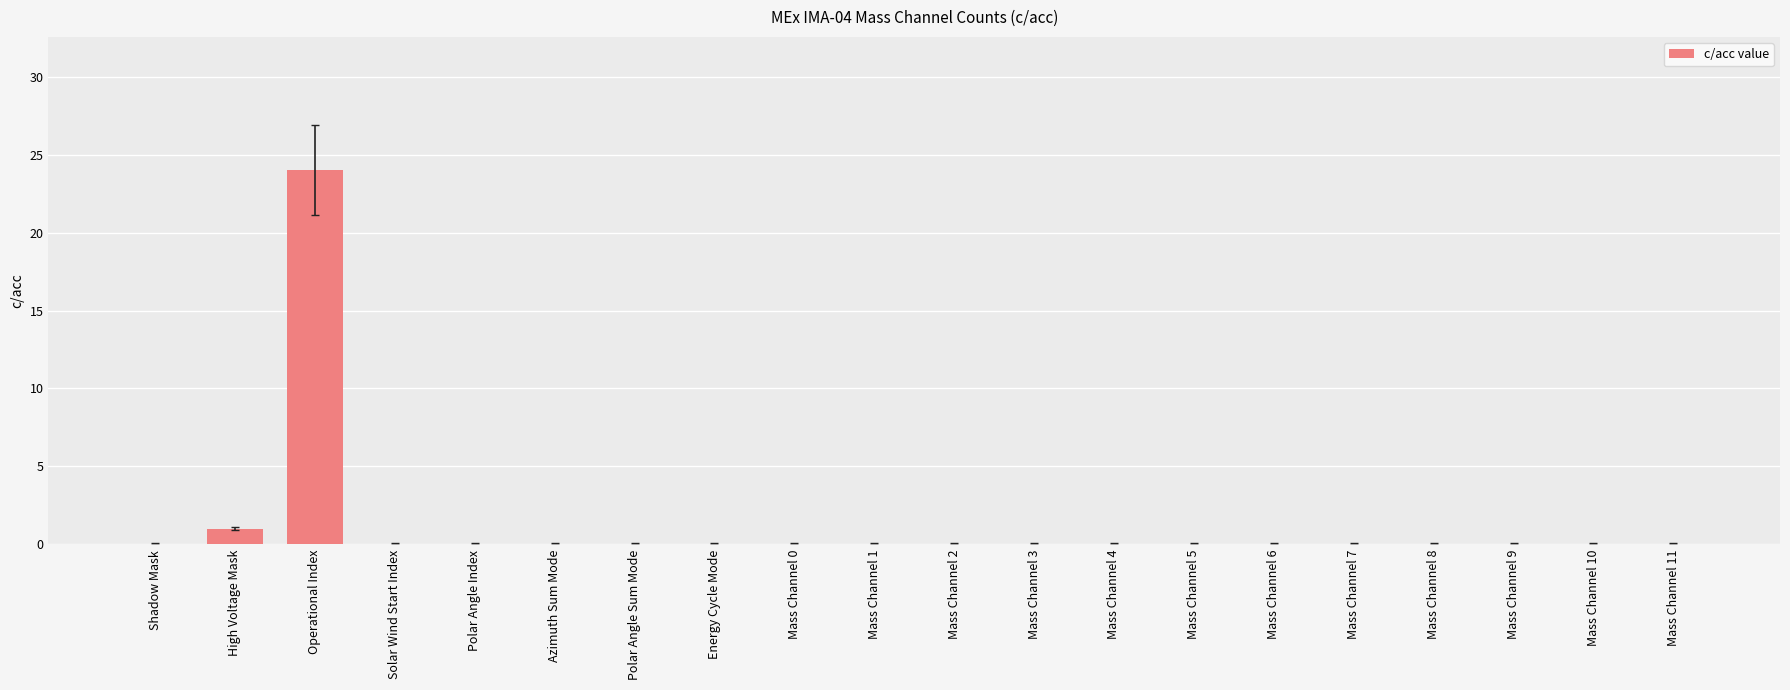

Which has a higher value, High Voltage Mask or Mass Channel 6?

High Voltage Mask